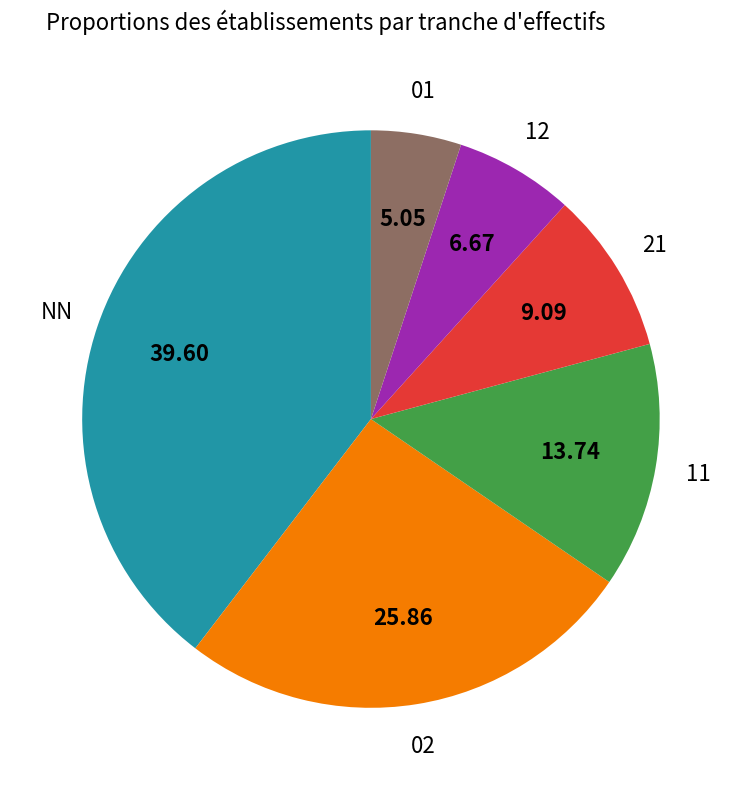

What is the ratio of the value at 21 to the value at 12?

1.4